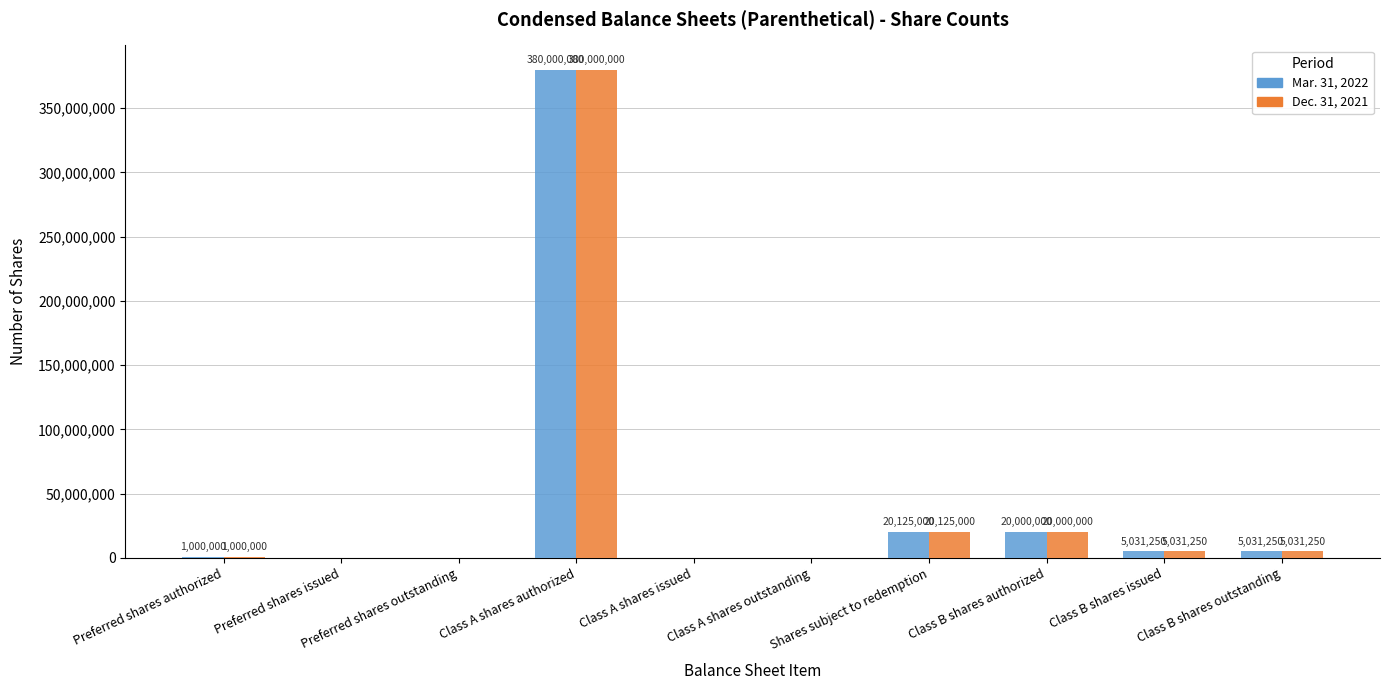

What are all the series names shown in the legend?

Mar. 31, 2022, Dec. 31, 2021